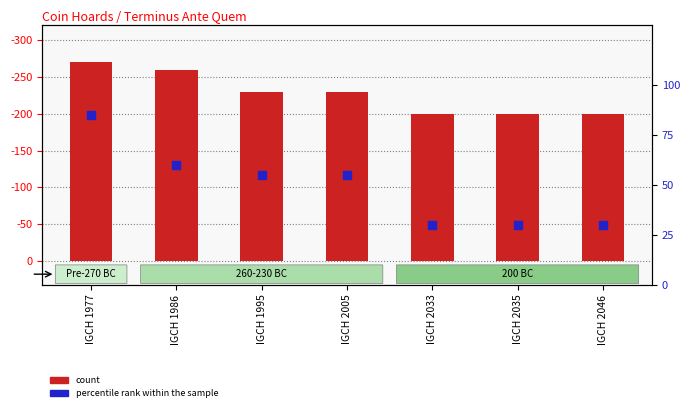

What is the total value across all series at IGCH 2035?

230